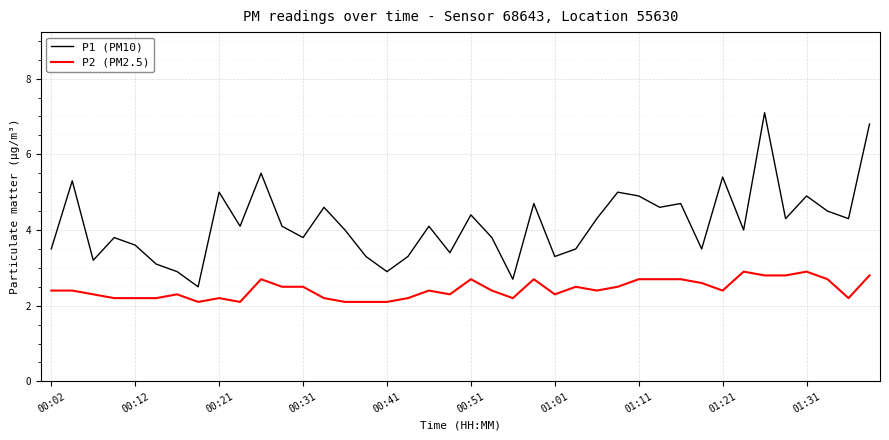

Reading left to right, transcribe all the data shown in this chart.

P1 (PM10): 3.5	5.3	3.2	3.8	3.6	3.1	2.9	2.5	5.0	4.1	5.5	4.1	3.8	4.6	4.0	3.3	2.9	3.3	4.1	3.4	4.4	3.8	2.7	4.7	3.3	3.5	4.3	5.0	4.9	4.6	4.7	3.5	5.4	4.0	7.1	4.3	4.9	4.5	4.3	6.8
P2 (PM2.5): 2.4	2.4	2.3	2.2	2.2	2.2	2.3	2.1	2.2	2.1	2.7	2.5	2.5	2.2	2.1	2.1	2.1	2.2	2.4	2.3	2.7	2.4	2.2	2.7	2.3	2.5	2.4	2.5	2.7	2.7	2.7	2.6	2.4	2.9	2.8	2.8	2.9	2.7	2.2	2.8